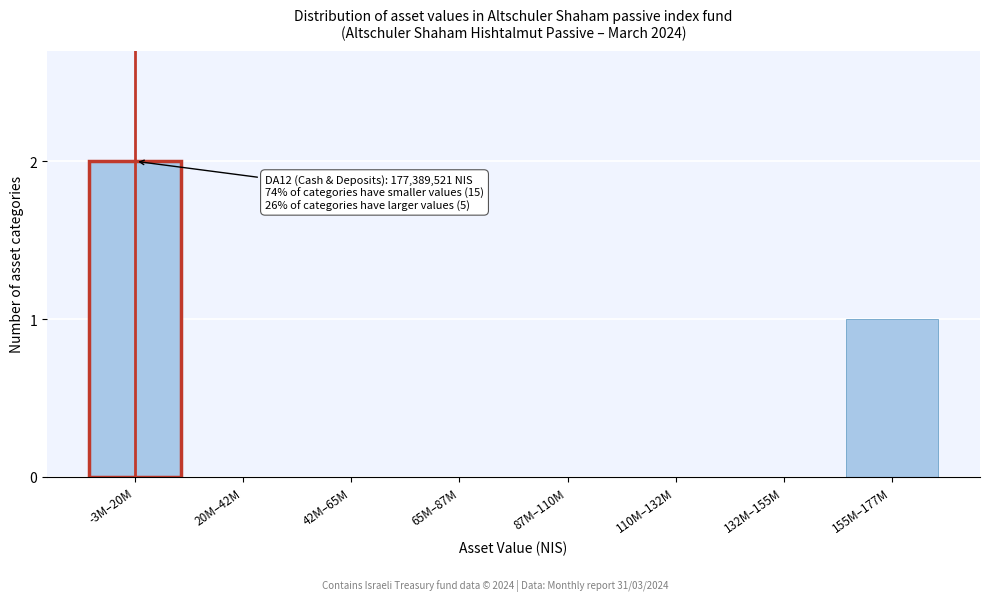

Reading right to left, extract all data points from this chart.

155M–177M=1	132M–155M=0	110M–132M=0	87M–110M=0	65M–87M=0	42M–65M=0	20M–42M=0	-3M–20M=2